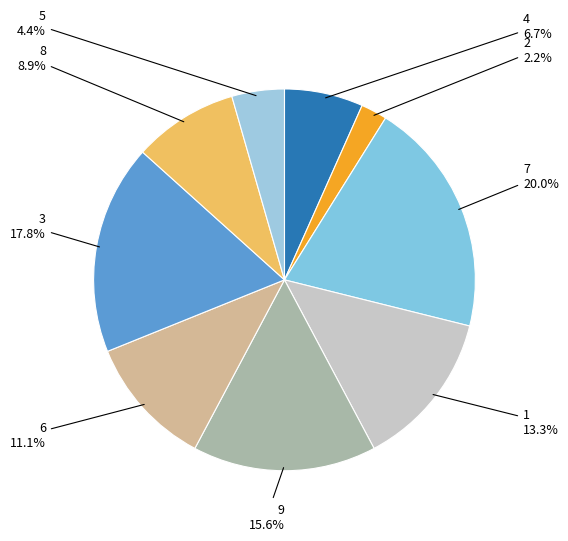

Approximately how many times larger is the value at 9 compared to 6?

1.4